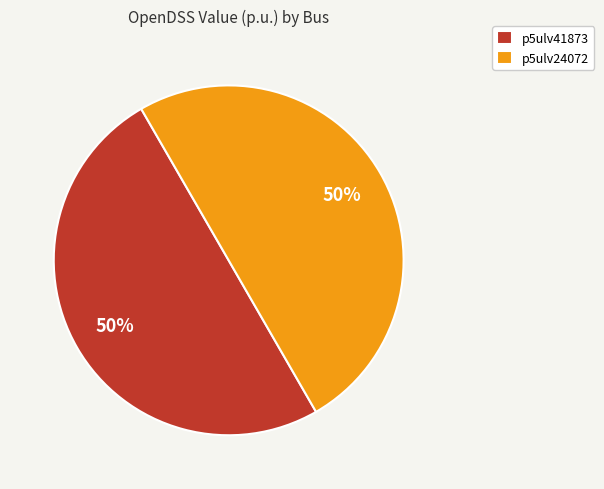

To the nearest percent, what is the average slice percentage?

50%